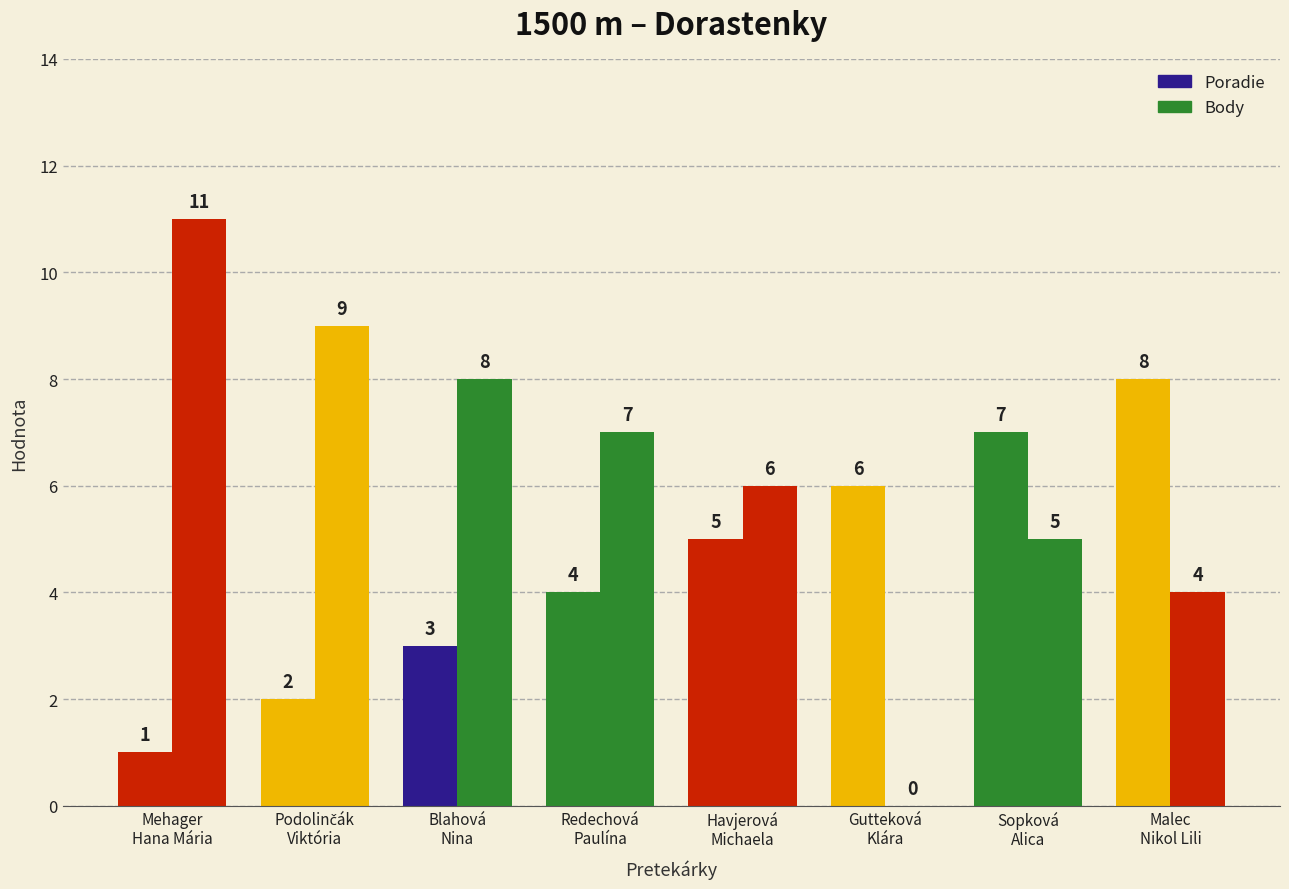

Are the bars grouped side by side (vs. stacked)?

Yes